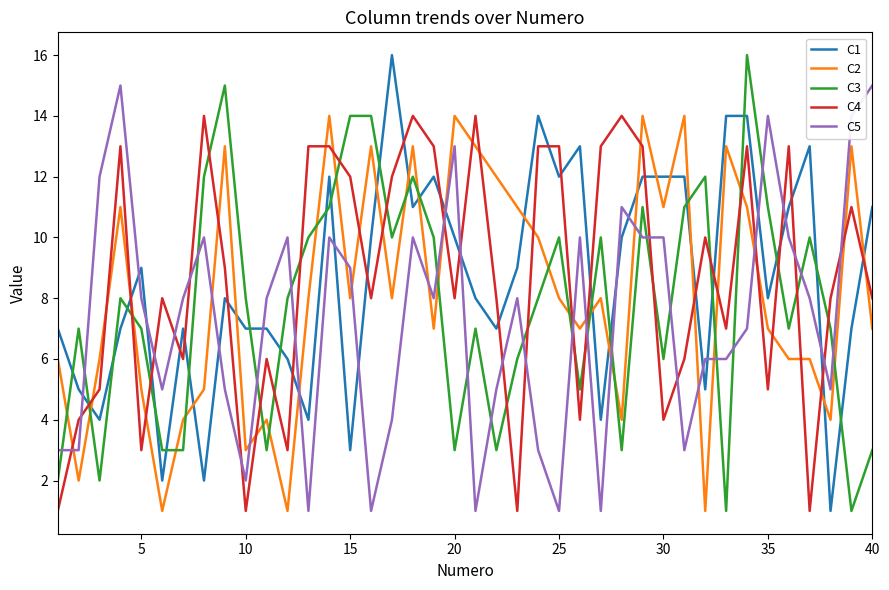

True or false: C4 and C2 cross at least once.

True